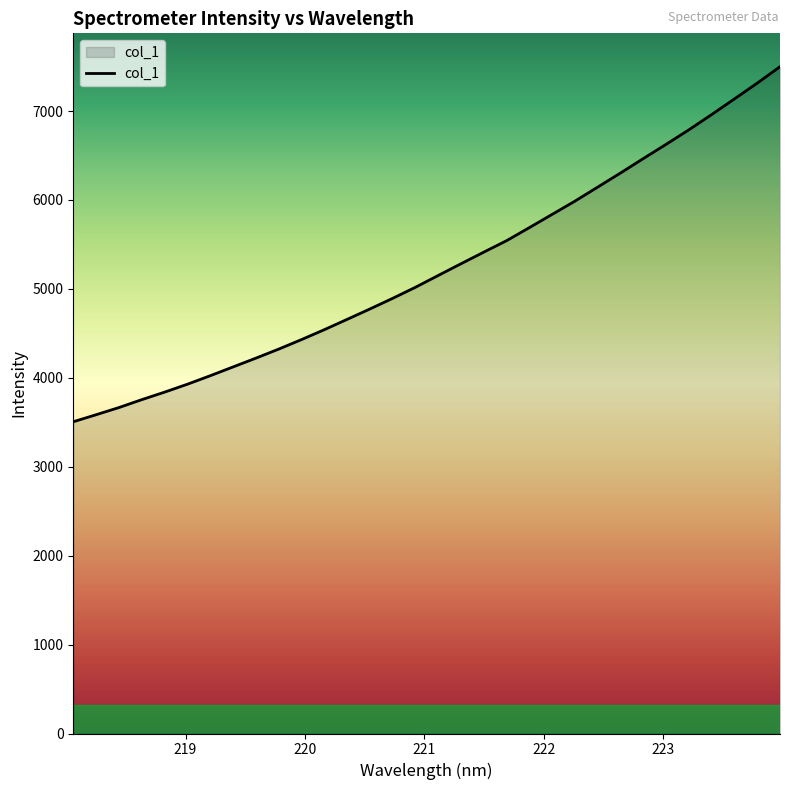

What is the difference between the maximum and minimum values?

3993.3